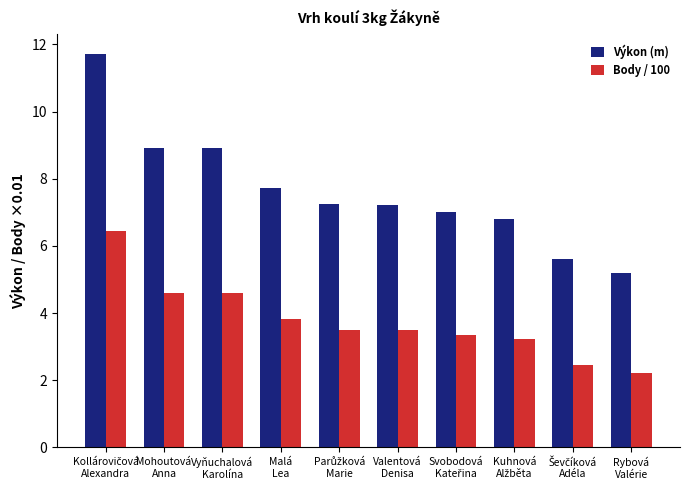

What is the label of the 5th bar from the right?

Valentová
Denisa